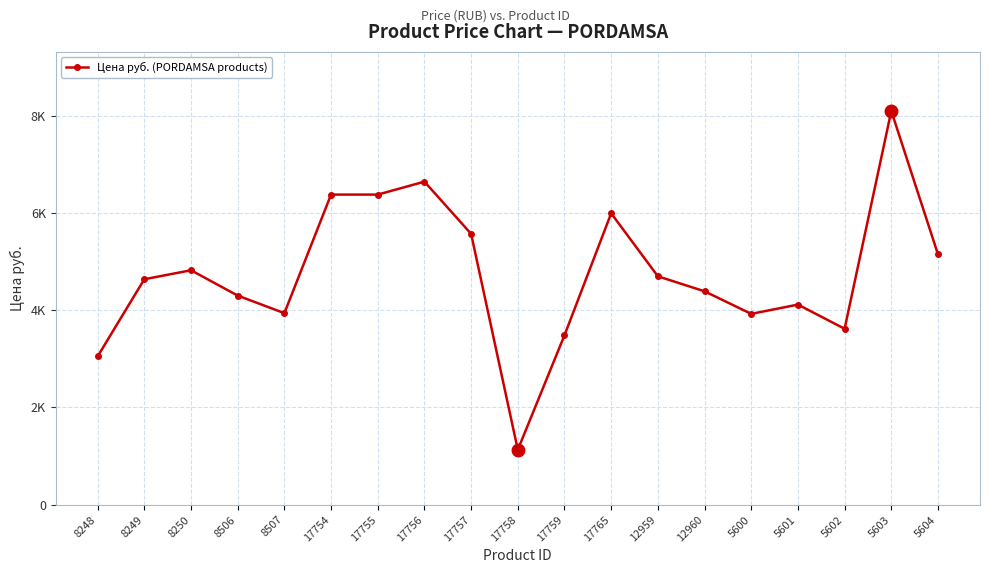

What is the sum of all values?

90323.9